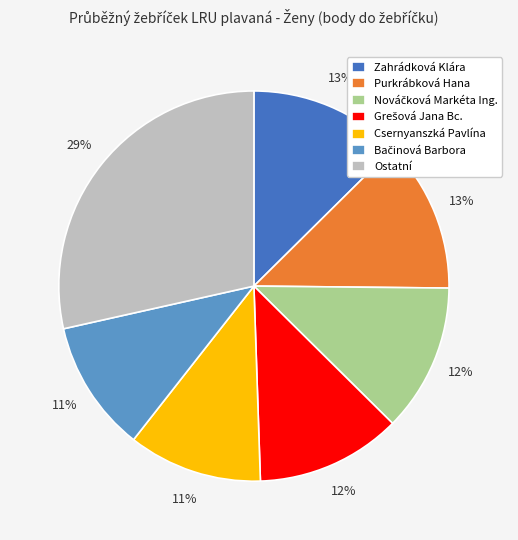

To the nearest percent, what is the average slice percentage?

14%